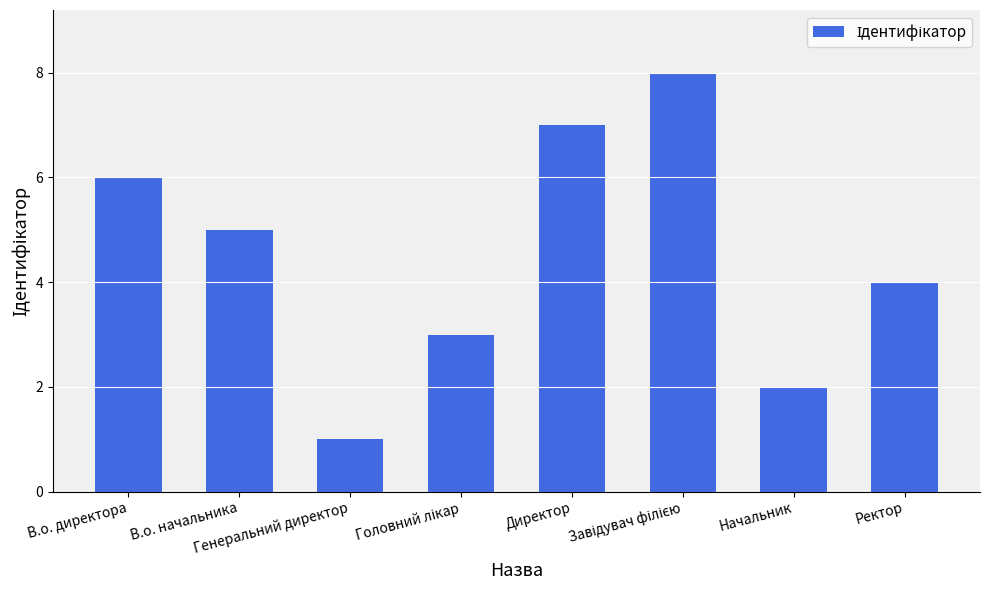

What is the value of the 8th bar from the left?

4